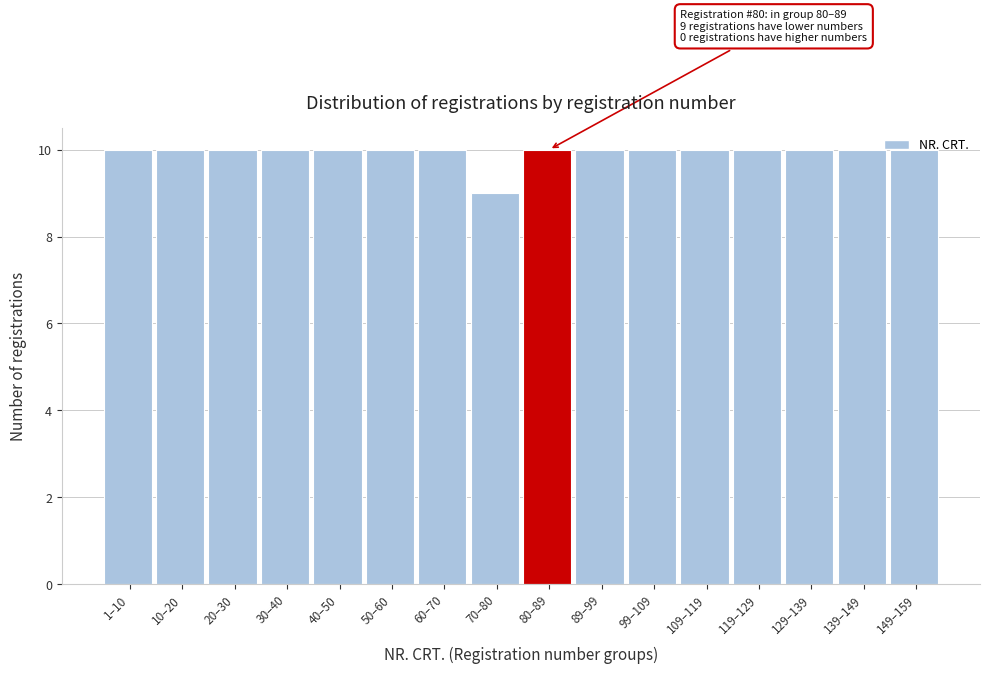

Which label corresponds to the smallest value in the chart?

70–80